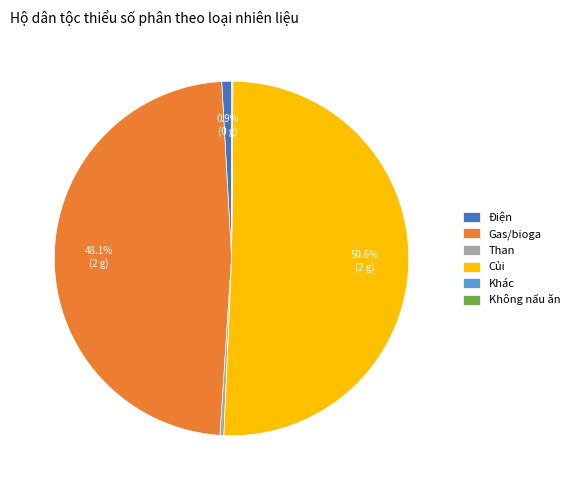

Which has a higher value, Than or Điện?

Điện